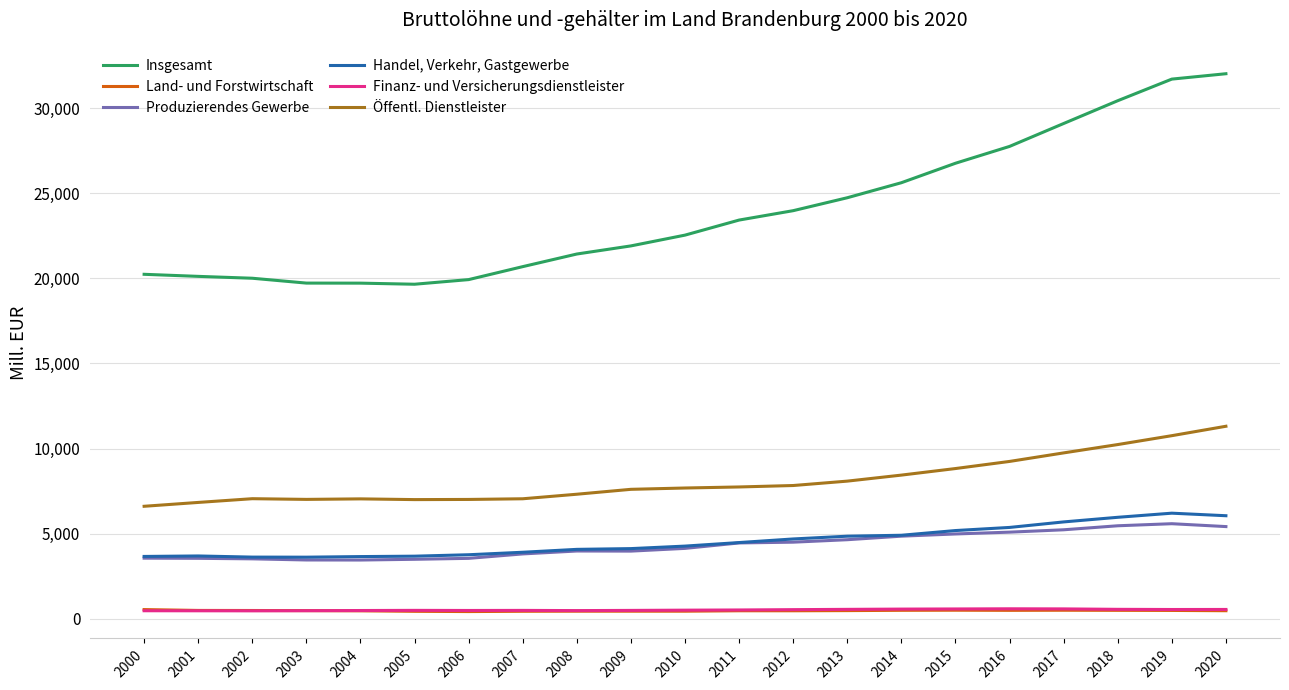

What is the sum of the Finanz- und Versicherungsdienstleister values at 2011 and 2014?

1084.8